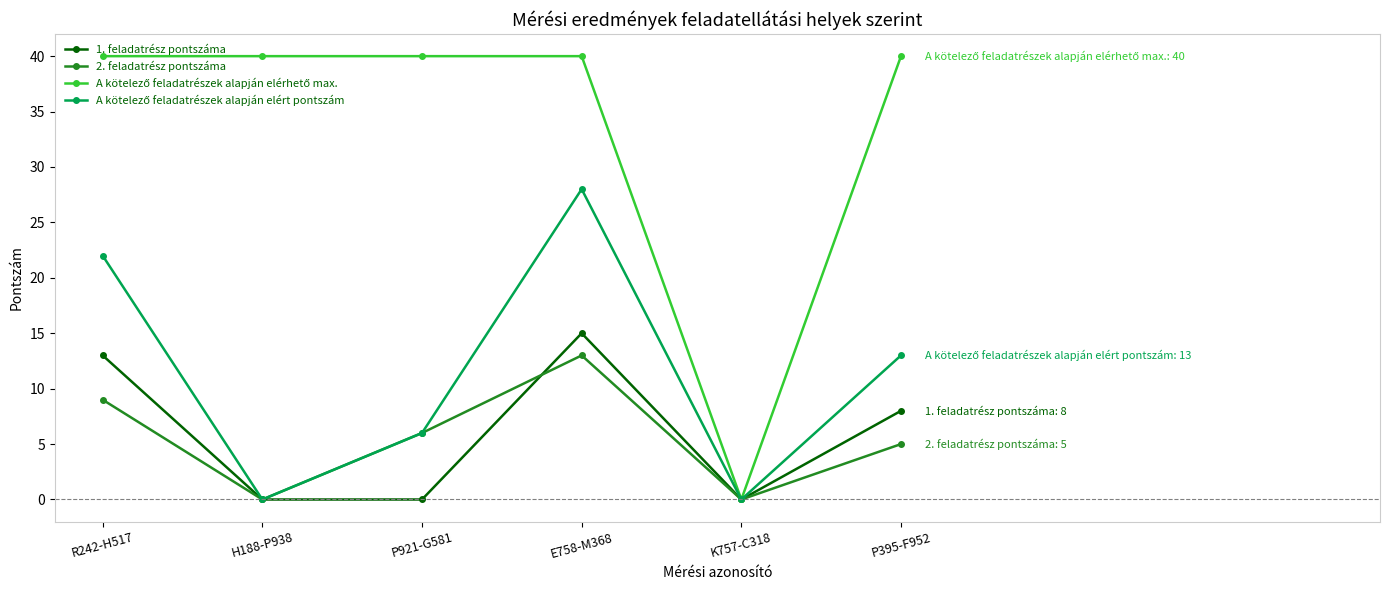

What is the greatest value displayed?

40